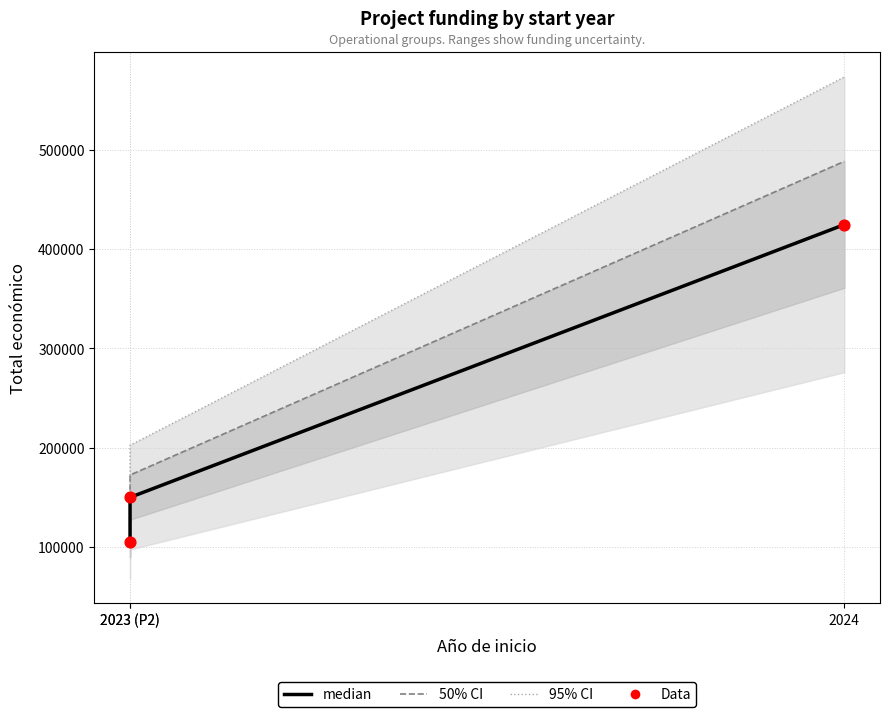

Which series has the largest total across all categories?

95% CI bound